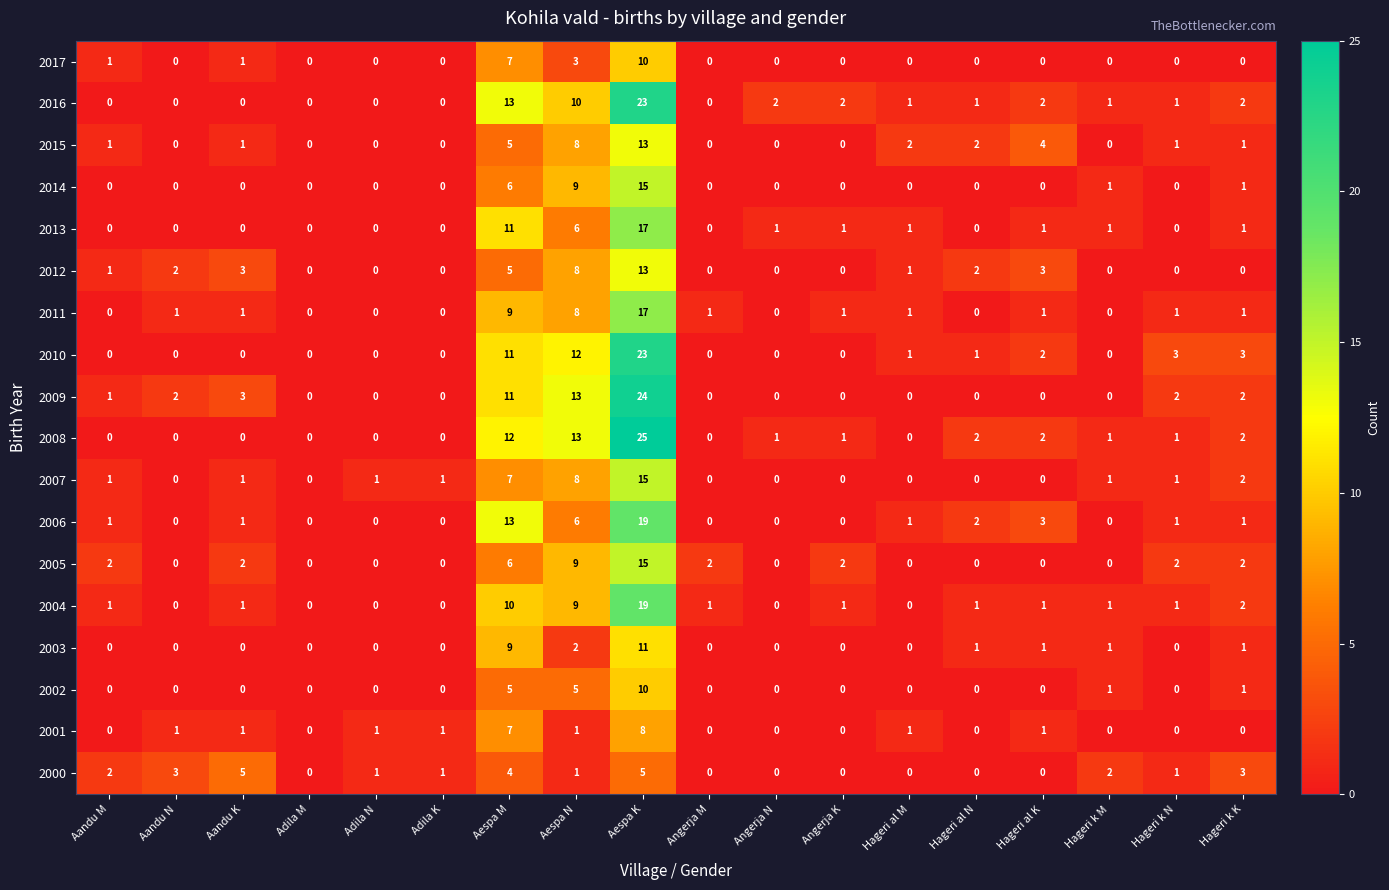

At how many categories does at least one series exceed 19?

1